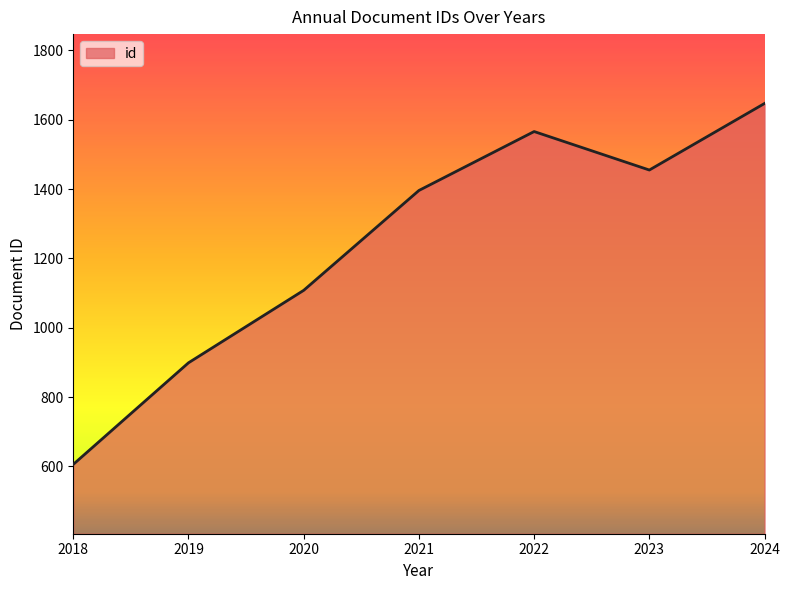

Which has a higher value, 2021 or 2020?

2021